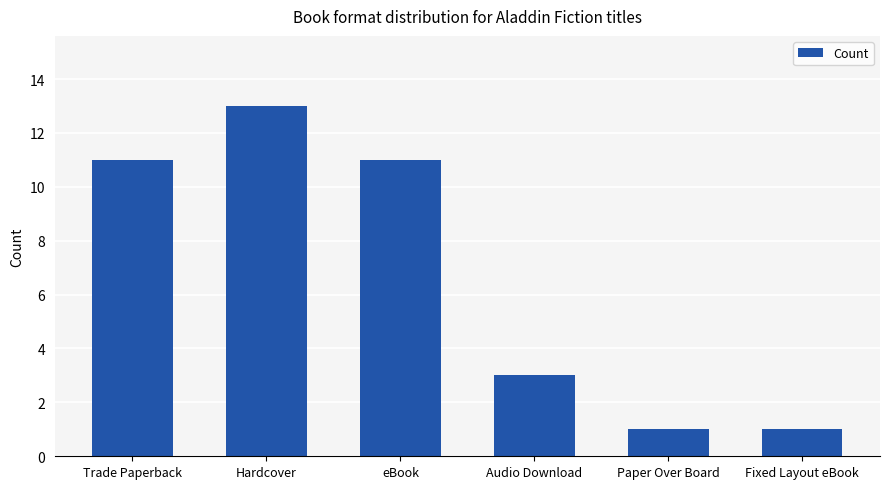

What is the maximum value shown in the chart?

13